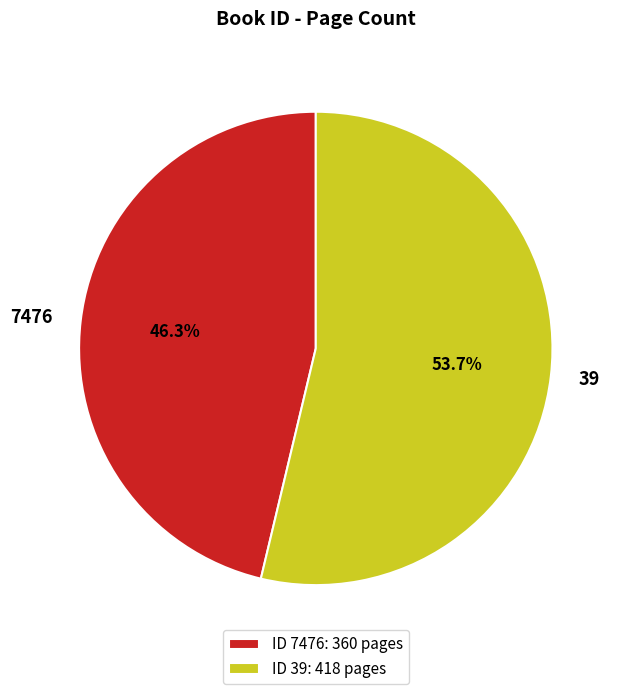

Is 7476 the majority of the pie?

No